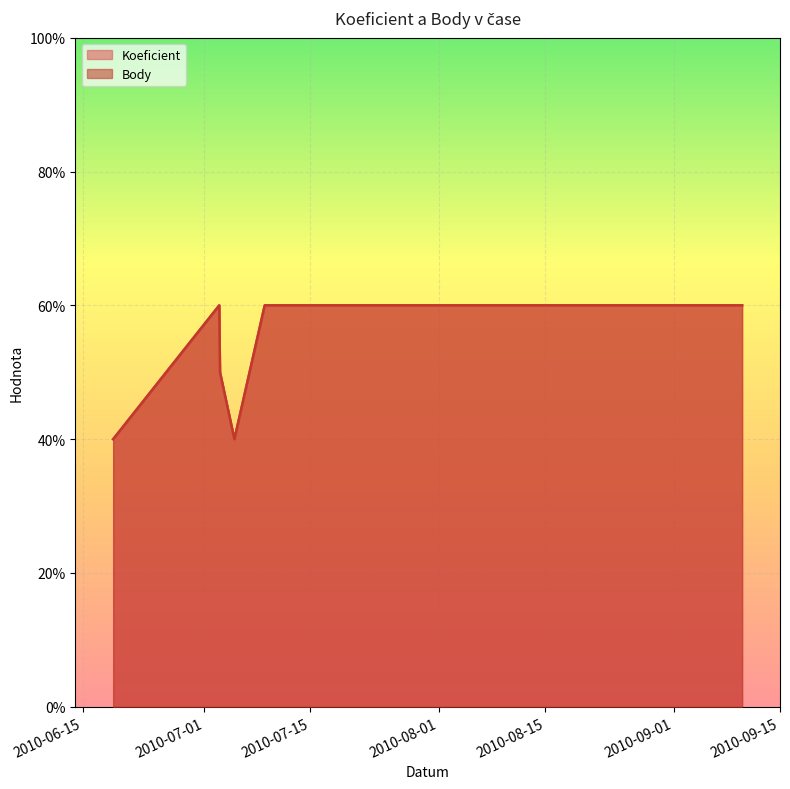

Reading left to right, list all the values displayed in this chart.

Koeficient: 4	6	5	4	6	6	6
Body: 4	6	5	4	6	6	6